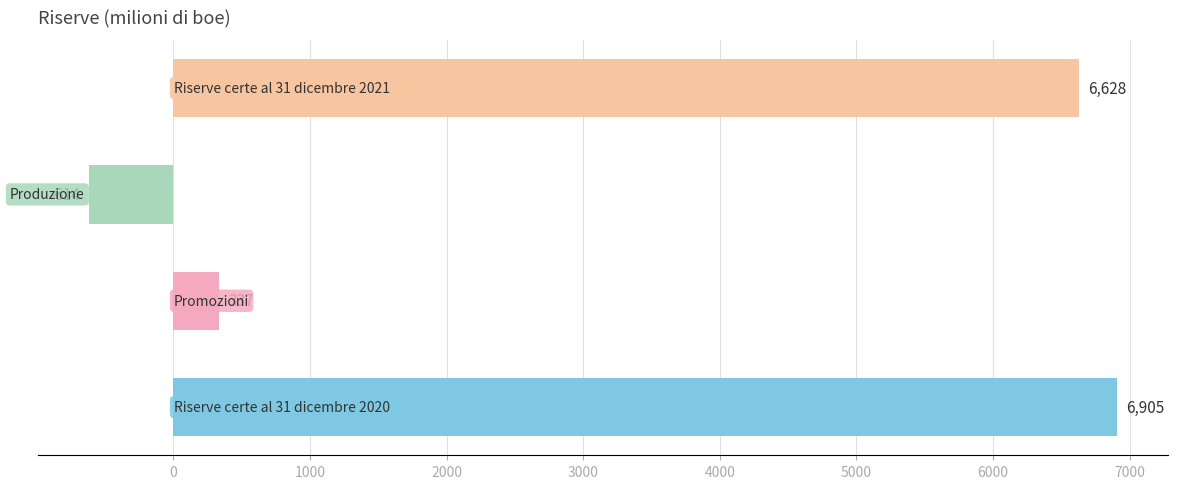

What is the average value?

3314